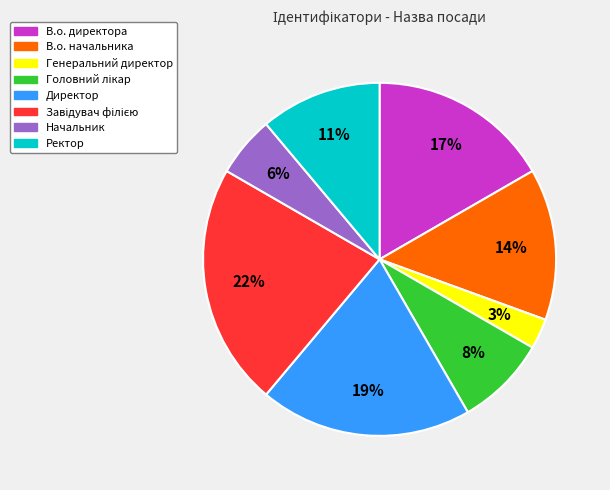

To the nearest percent, what portion does Директор represent?

19%